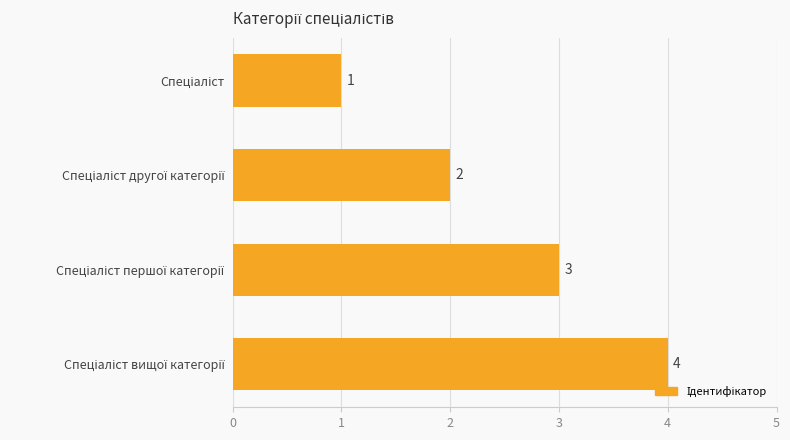

What is the value of the 1st bar from the top?

1